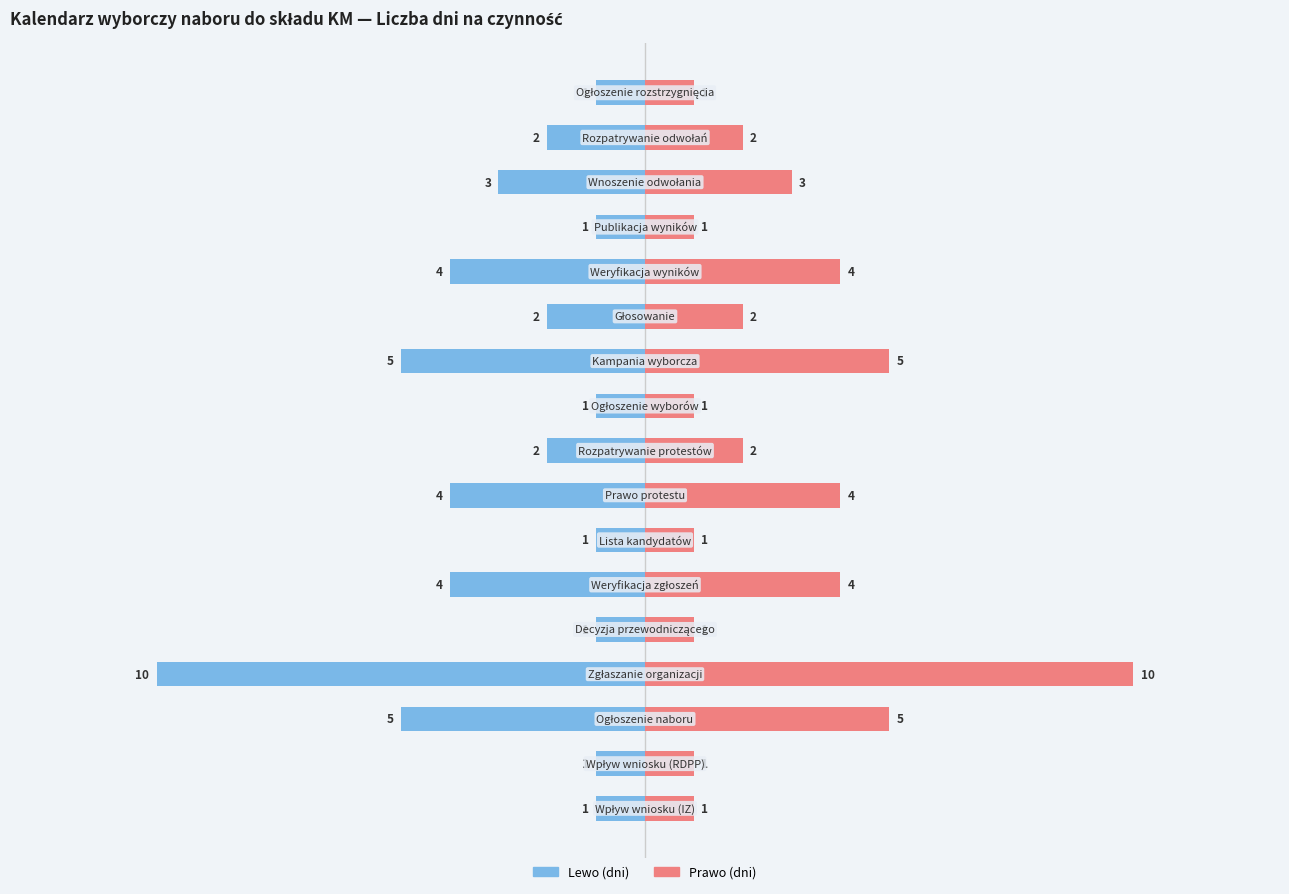

What is the maximum value for Liczba dni (prawo)?

10